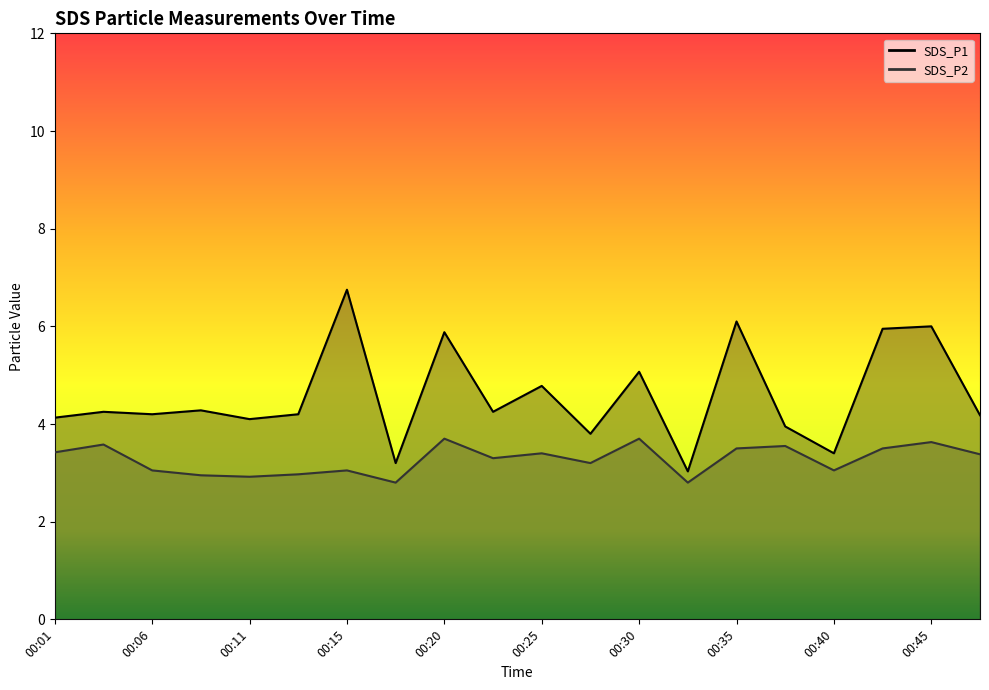

What is the value of the SDS_P2 point at the 1st from the left?

3.4